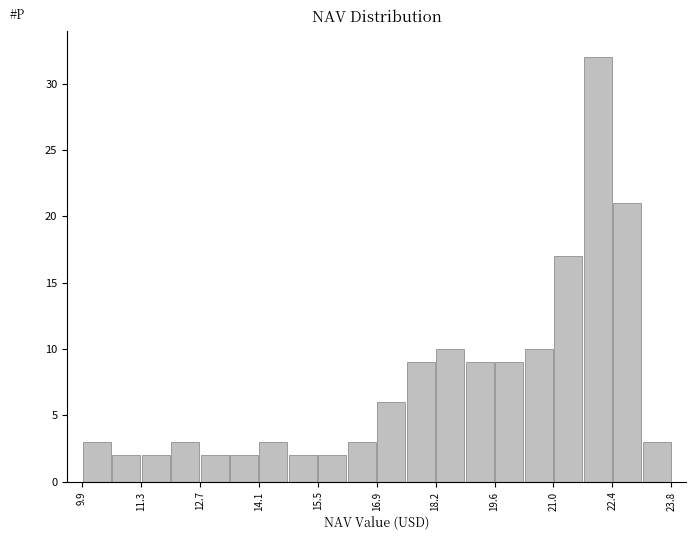

Around what value on the x-axis is the tallest bar? Give the approximate position of its centre, as read against the axis.

22.0